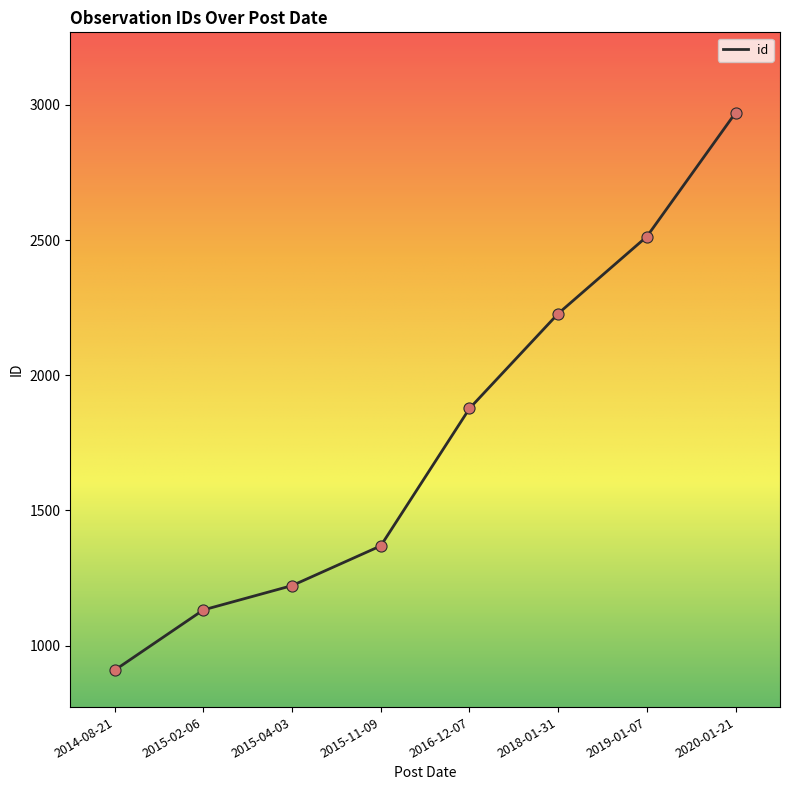

What is the change in value from 2016-12-07 to 2019-01-07?

+636